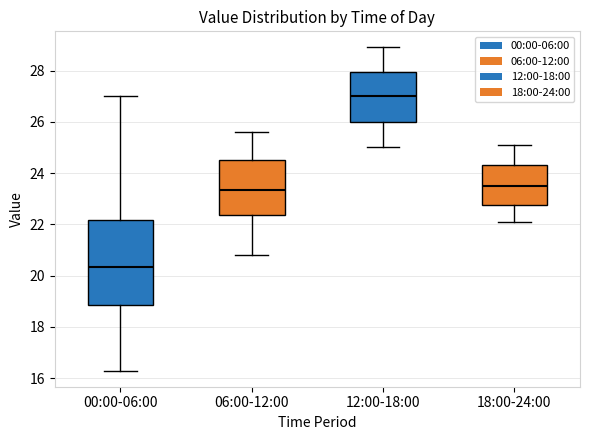

Which box is the tallest, from its lower edge to its upper edge?

00:00-06:00